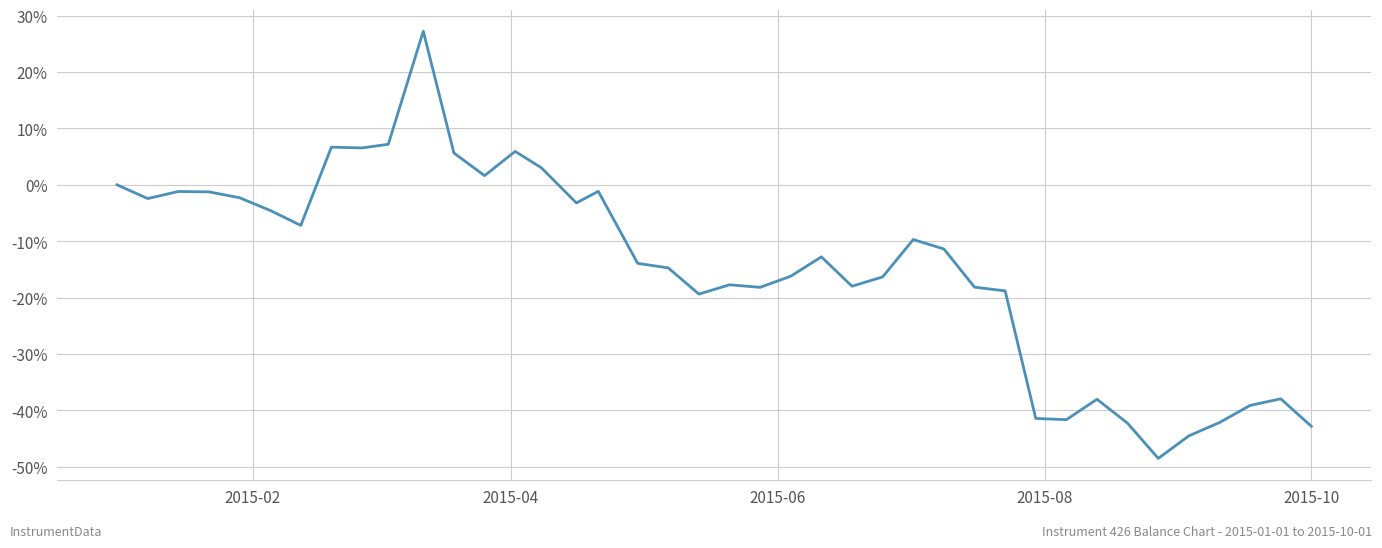

What is the difference between the second highest and second lowest values?

51.7